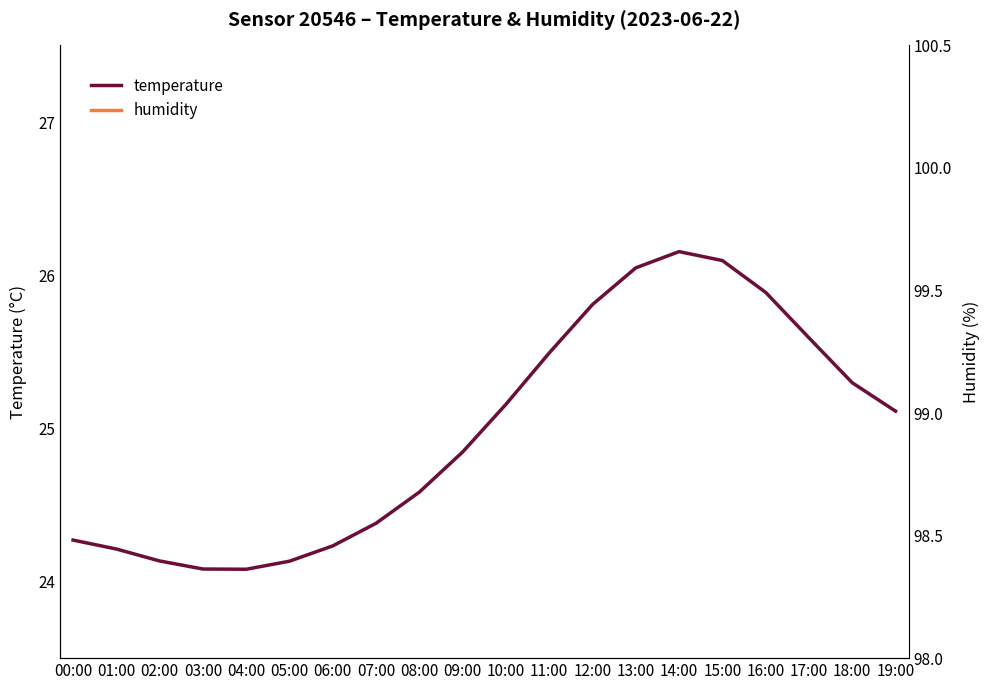

Rank the series by their average value, from lowest to highest.

temperature, humidity